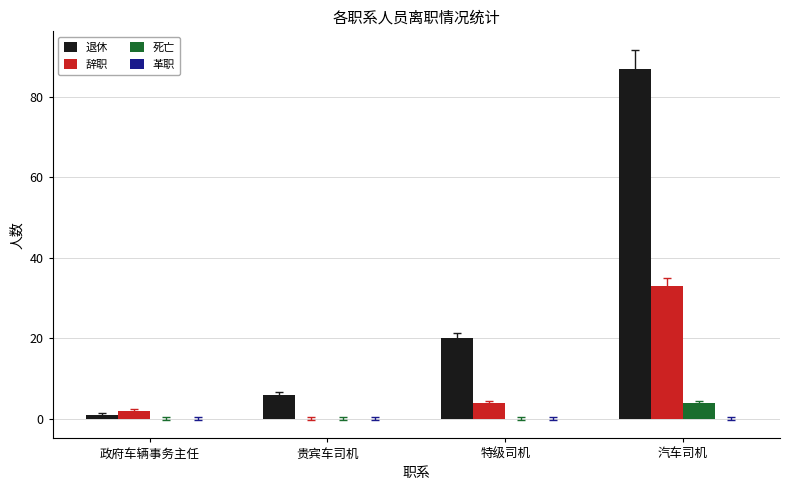

Read the 死亡 value at 汽车司机.

4